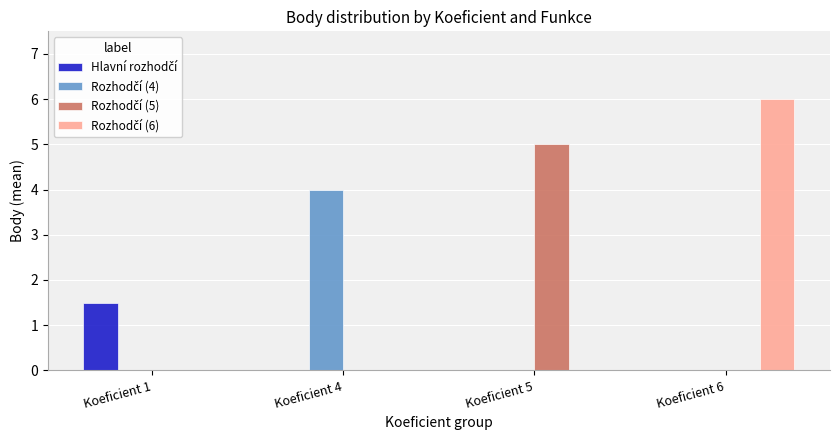

At which category is the sum across all series the highest?

Koeficient 6